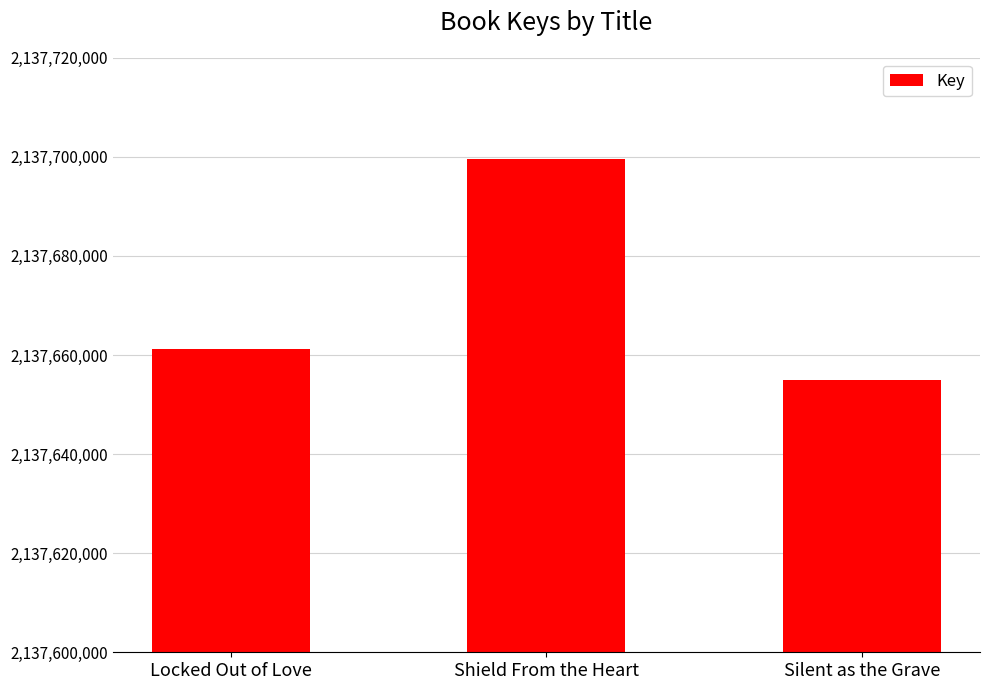

Reading left to right, transcribe all the data shown in this chart.

2137661293	2137699572	2137654876